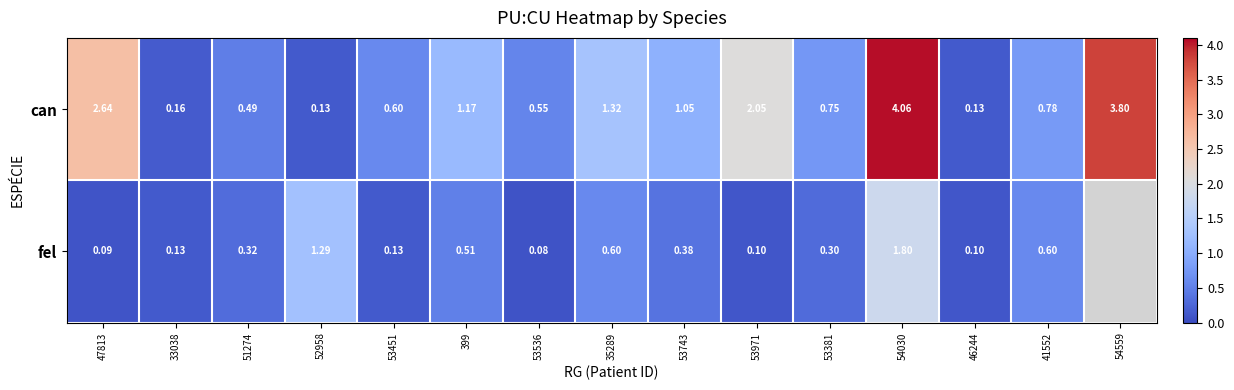

At which category is the sum across all series the highest?

54030